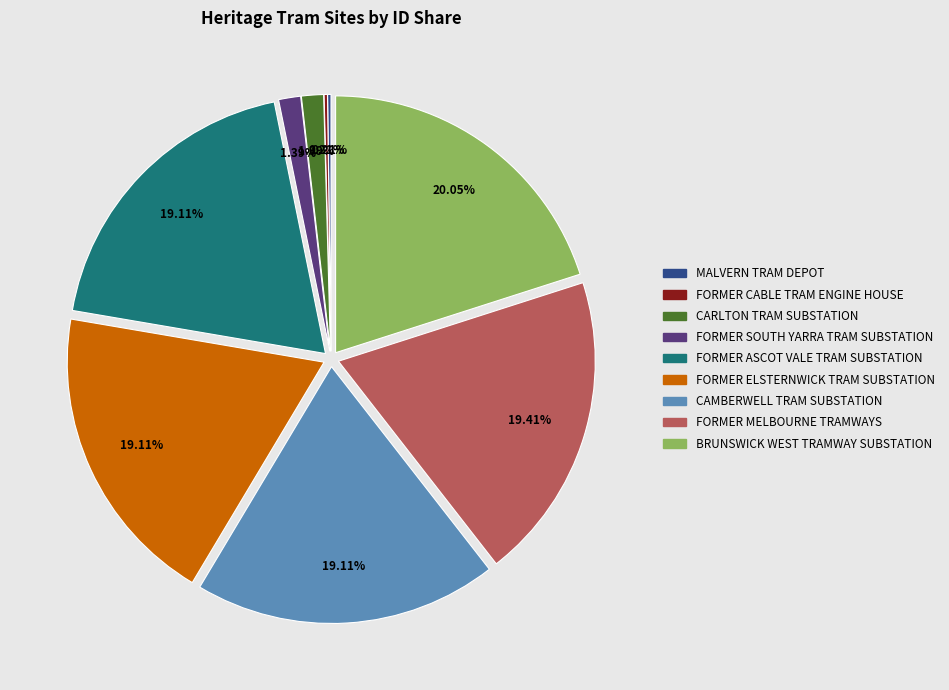

Is FORMER ELSTERNWICK TRAM SUBSTATION the majority of the pie?

No